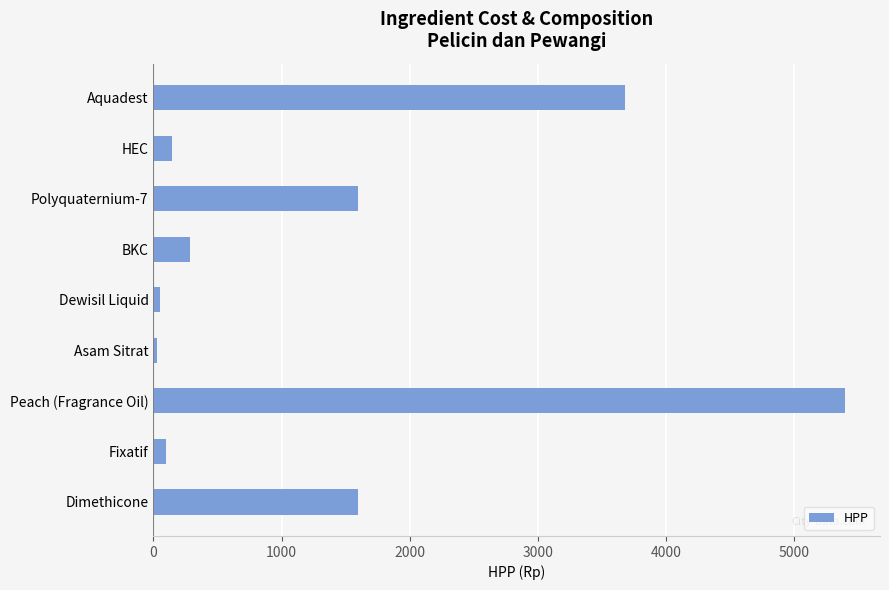

Reading bottom to top, what are all the values shown in this chart?

1600.0	100.0	5400.0	26.0	54.0	282.0	1600.0	147.2	3680.0